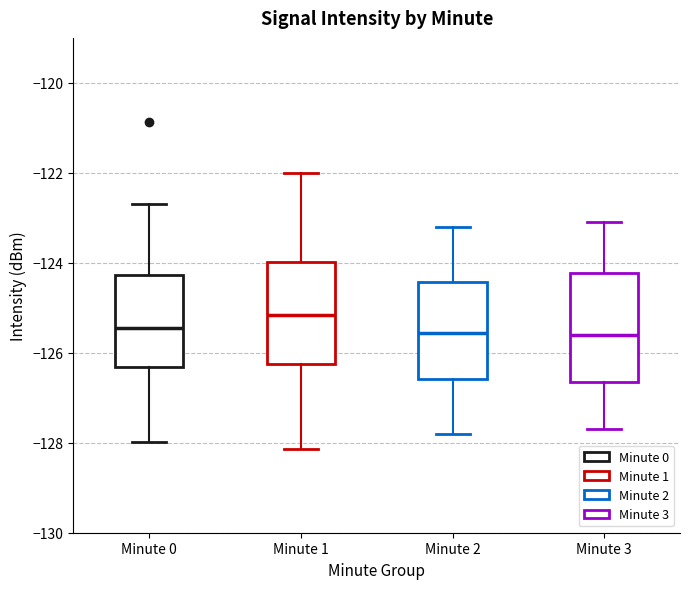

Which box's median line is the highest?

Minute 1